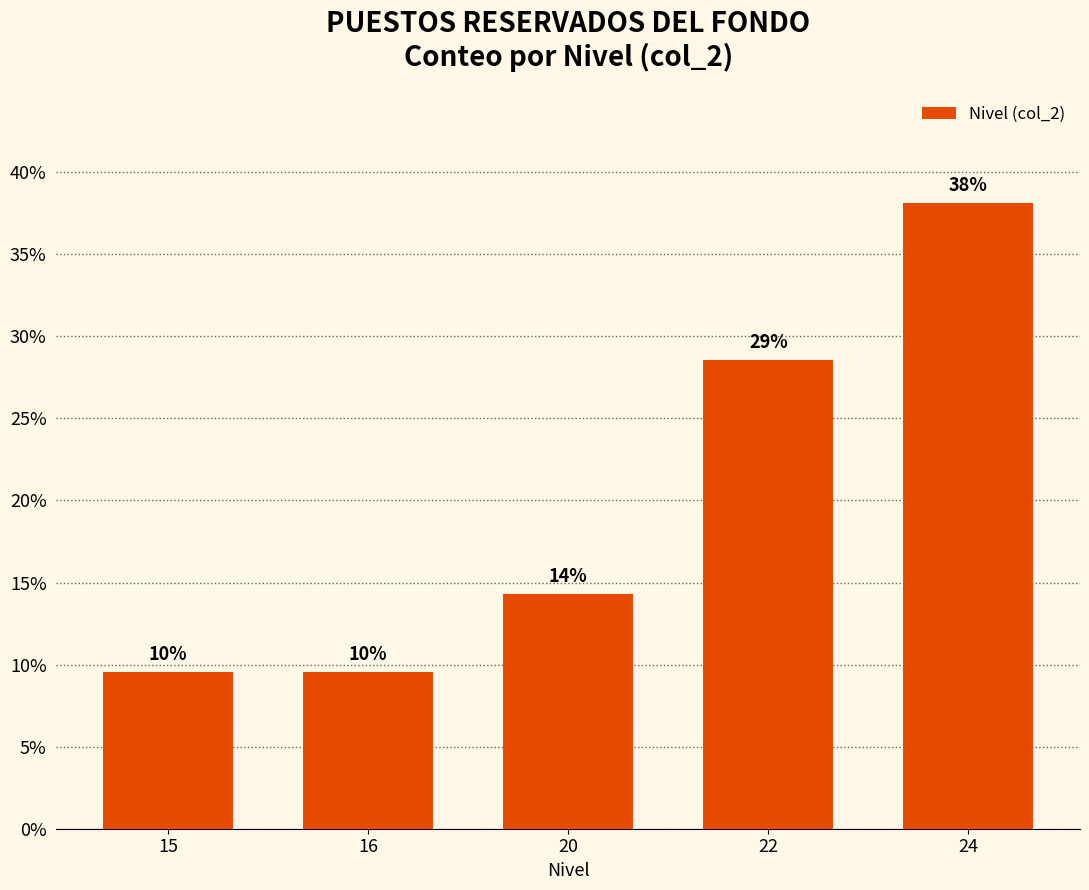

What is the ratio of the value at 15 to the value at 22?

0.3